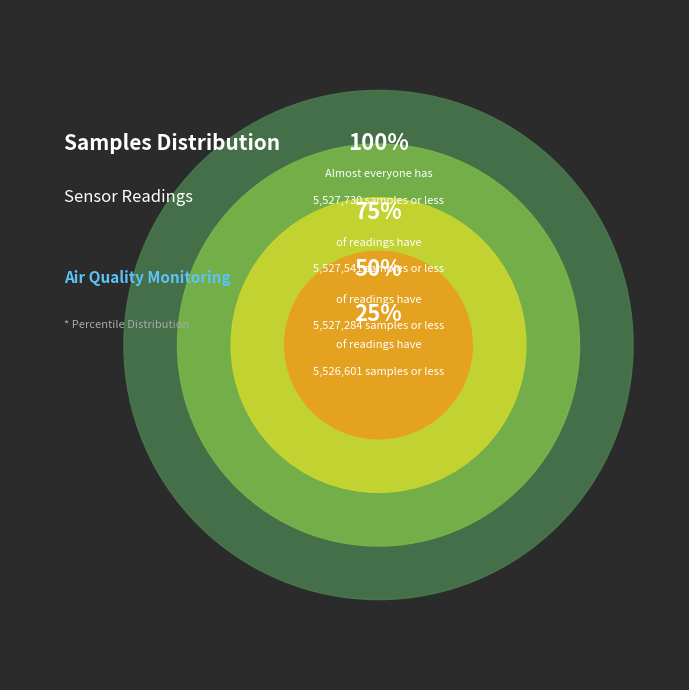

Does any single category account for the majority?

No